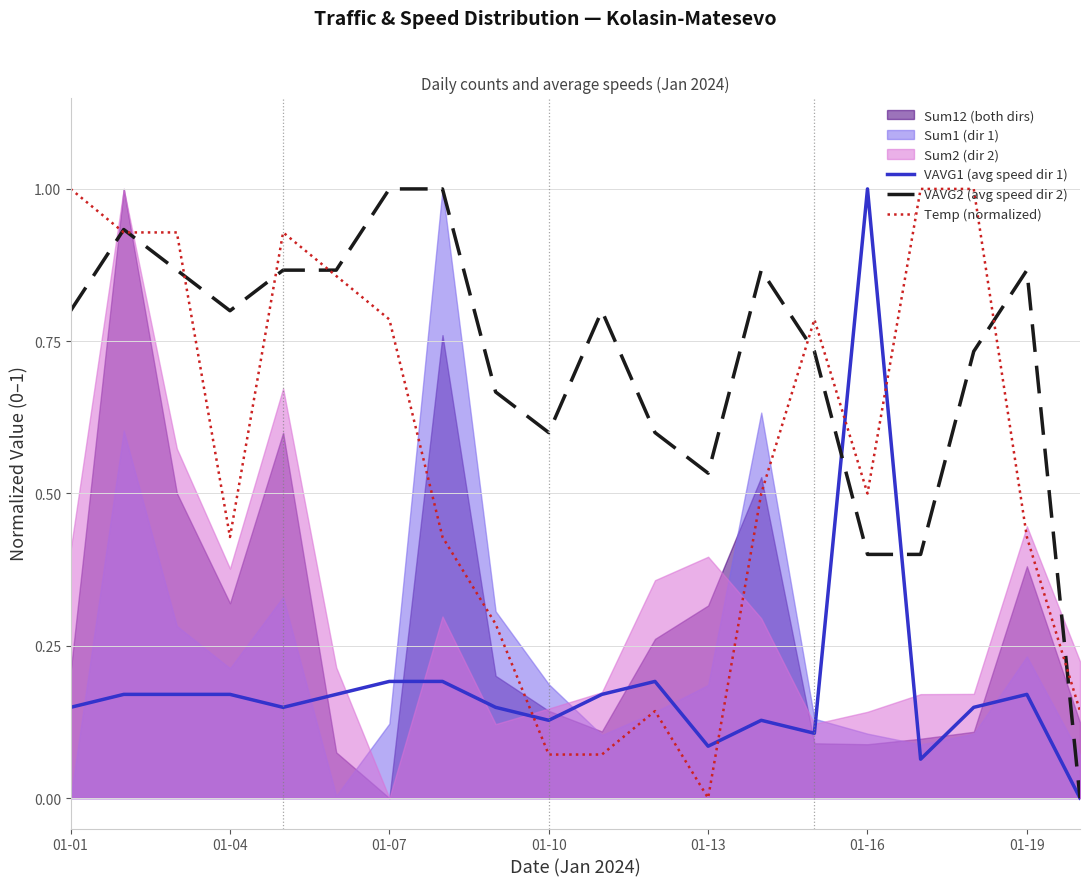

The VAVG1 (avg speed dir 1) series shows 0.2 at 01-07. True or false?

True